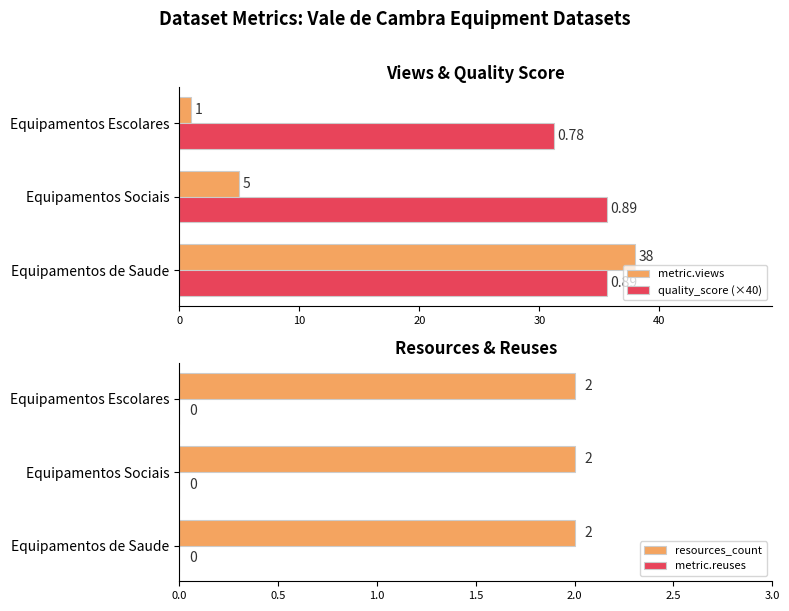

List the labels in order of metric.views value, smallest first.

Equipamentos Escolares, Equipamentos Sociais, Equipamentos de Saude